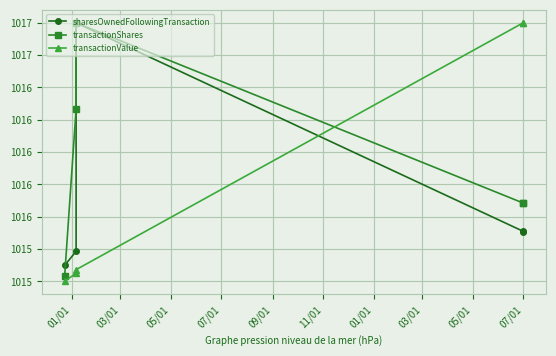

Is this an area chart (filled region under the line)?

No